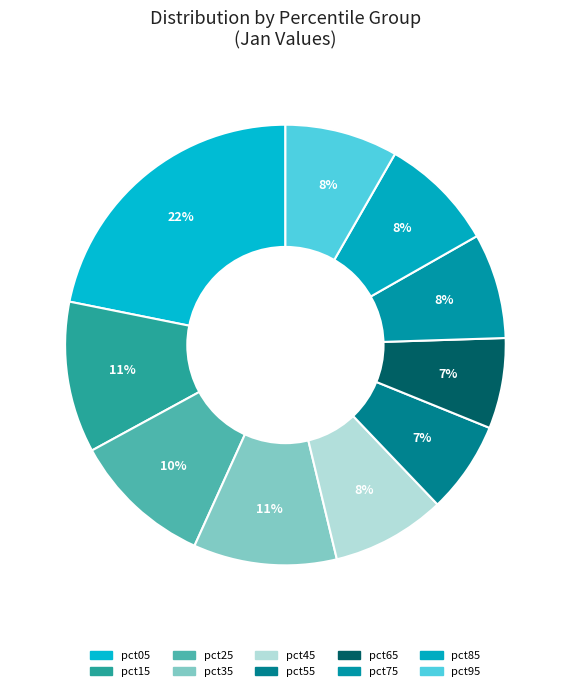

To the nearest percent, what is the average slice percentage?

10%